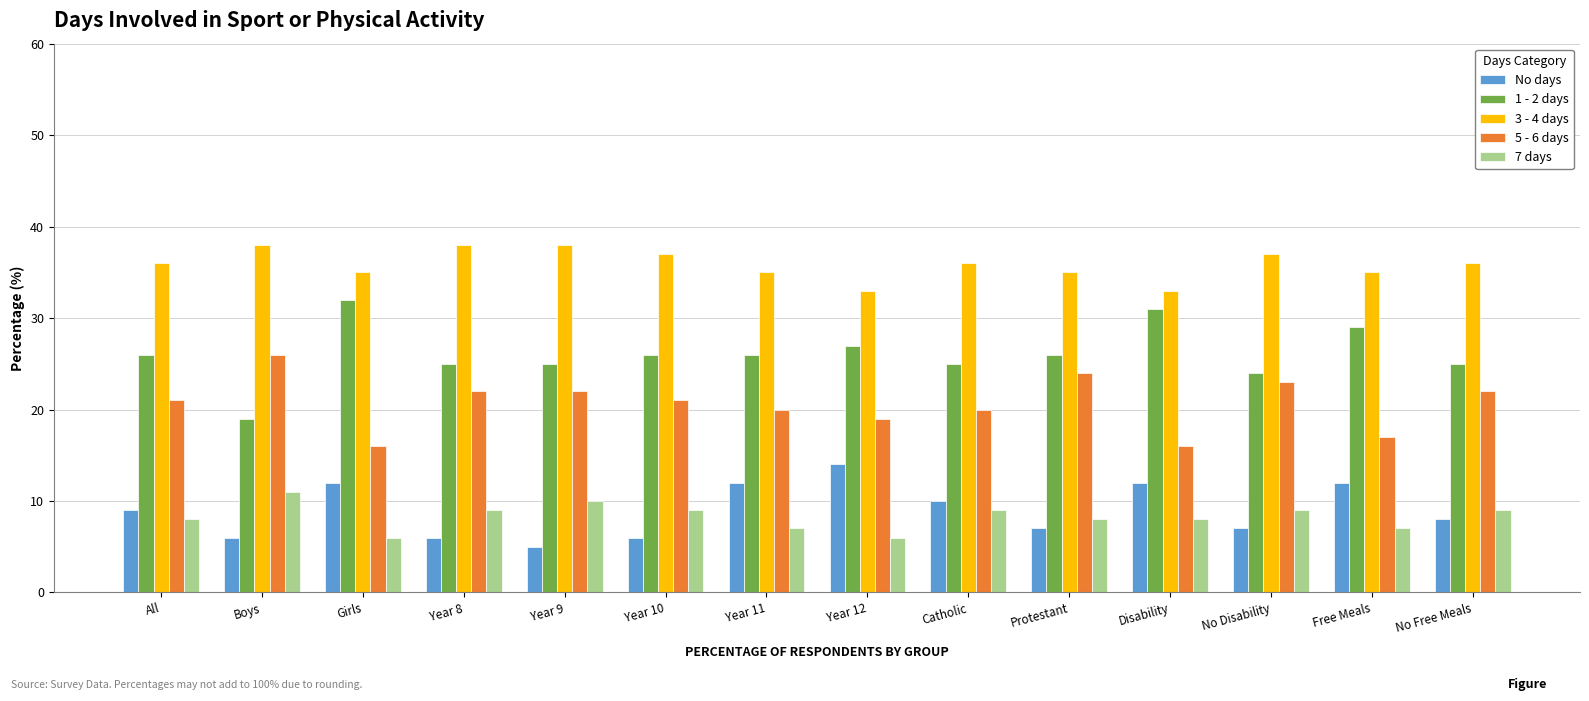

What is the total value across all series at No Disability?

100